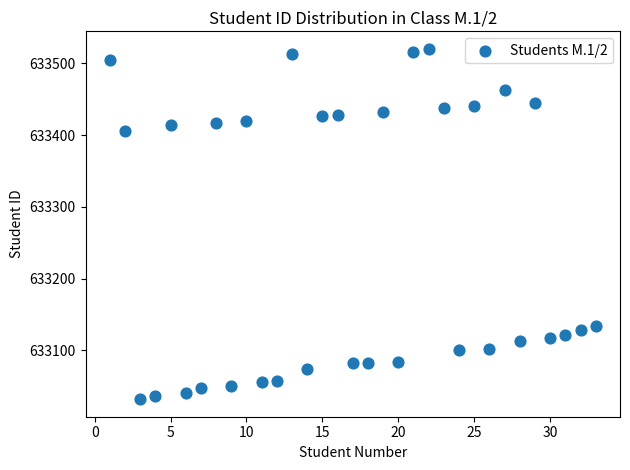

What is the range of X values (max minus min)?

32